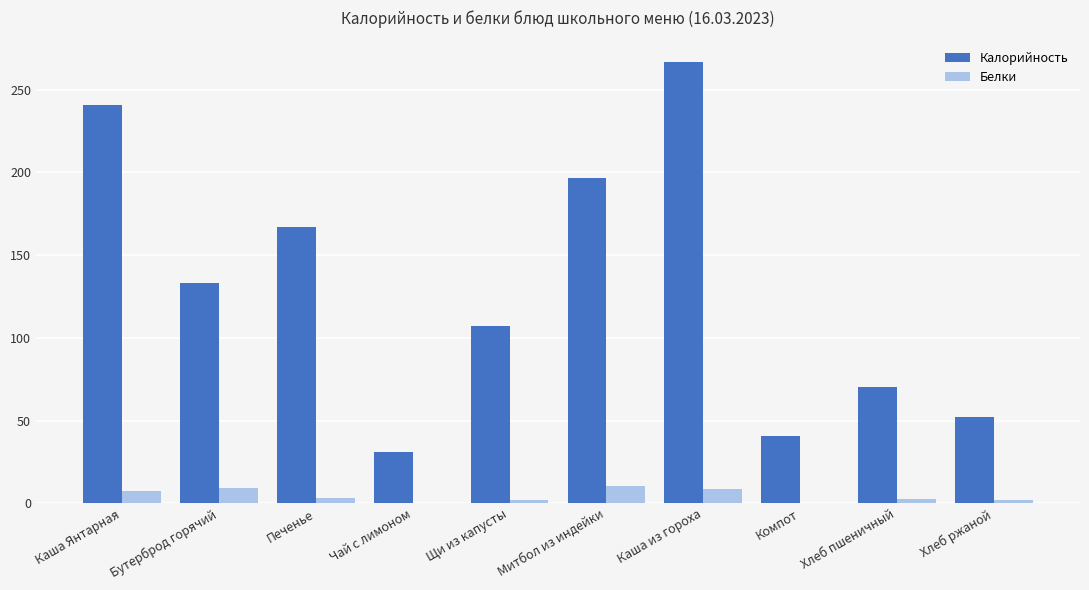

What is the highest value of the Калорийность series?

266.5